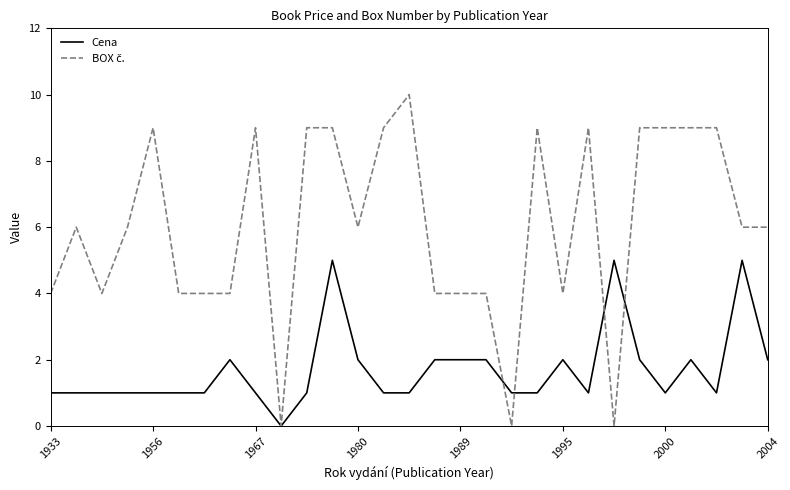

What is the maximum value shown in the chart?

10